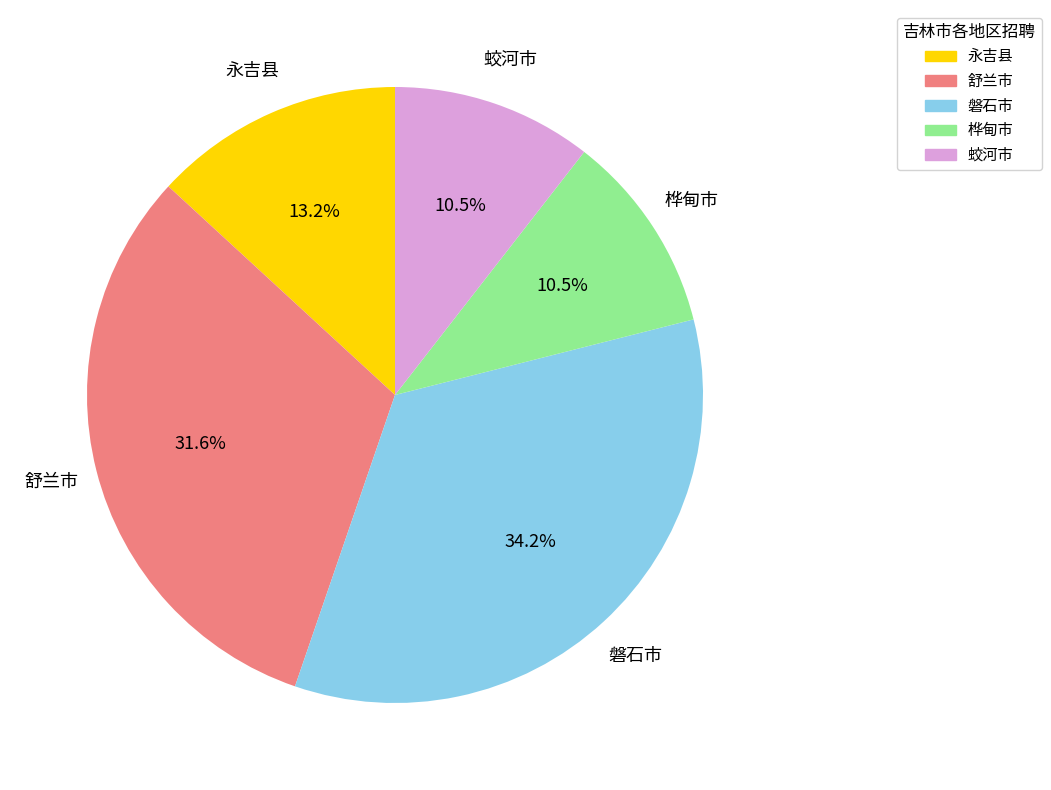

Which has a higher value, 永吉县 or 桦甸市?

永吉县